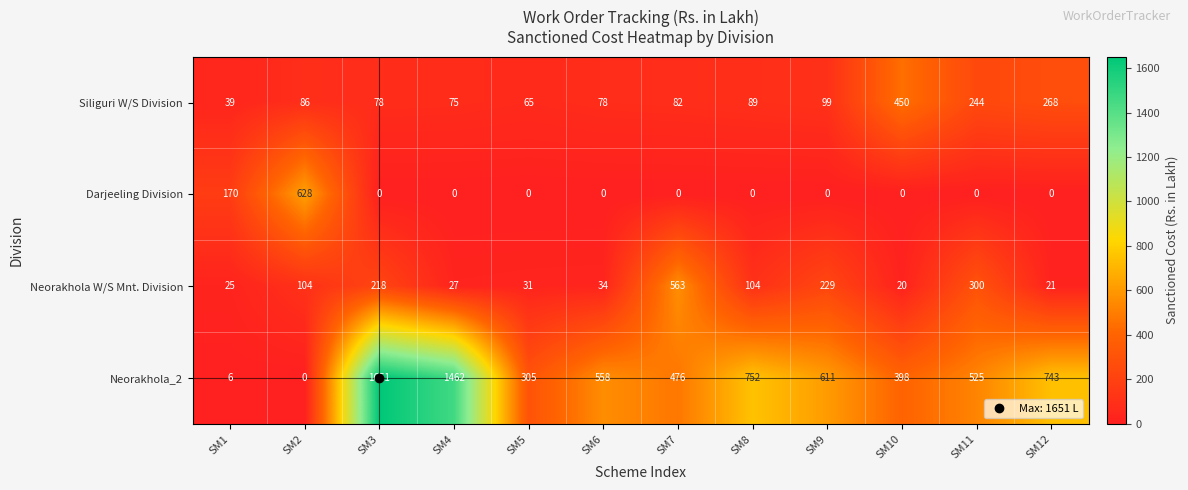

What is the maximum value shown in the chart?

1651